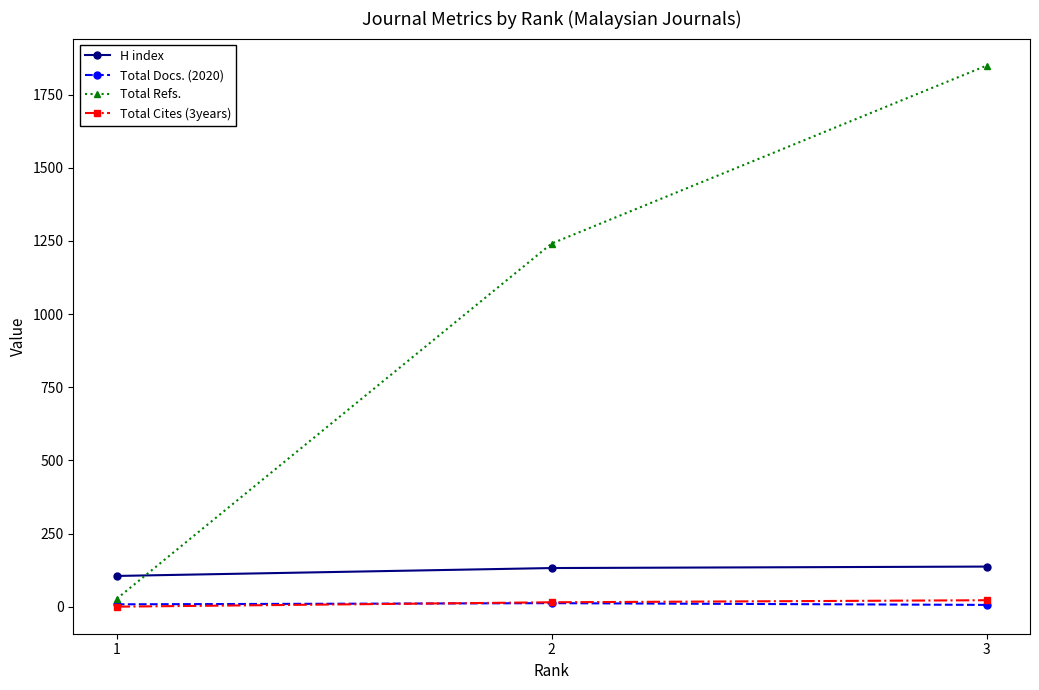

What is the average value of the Total Docs. (2020) series?

9